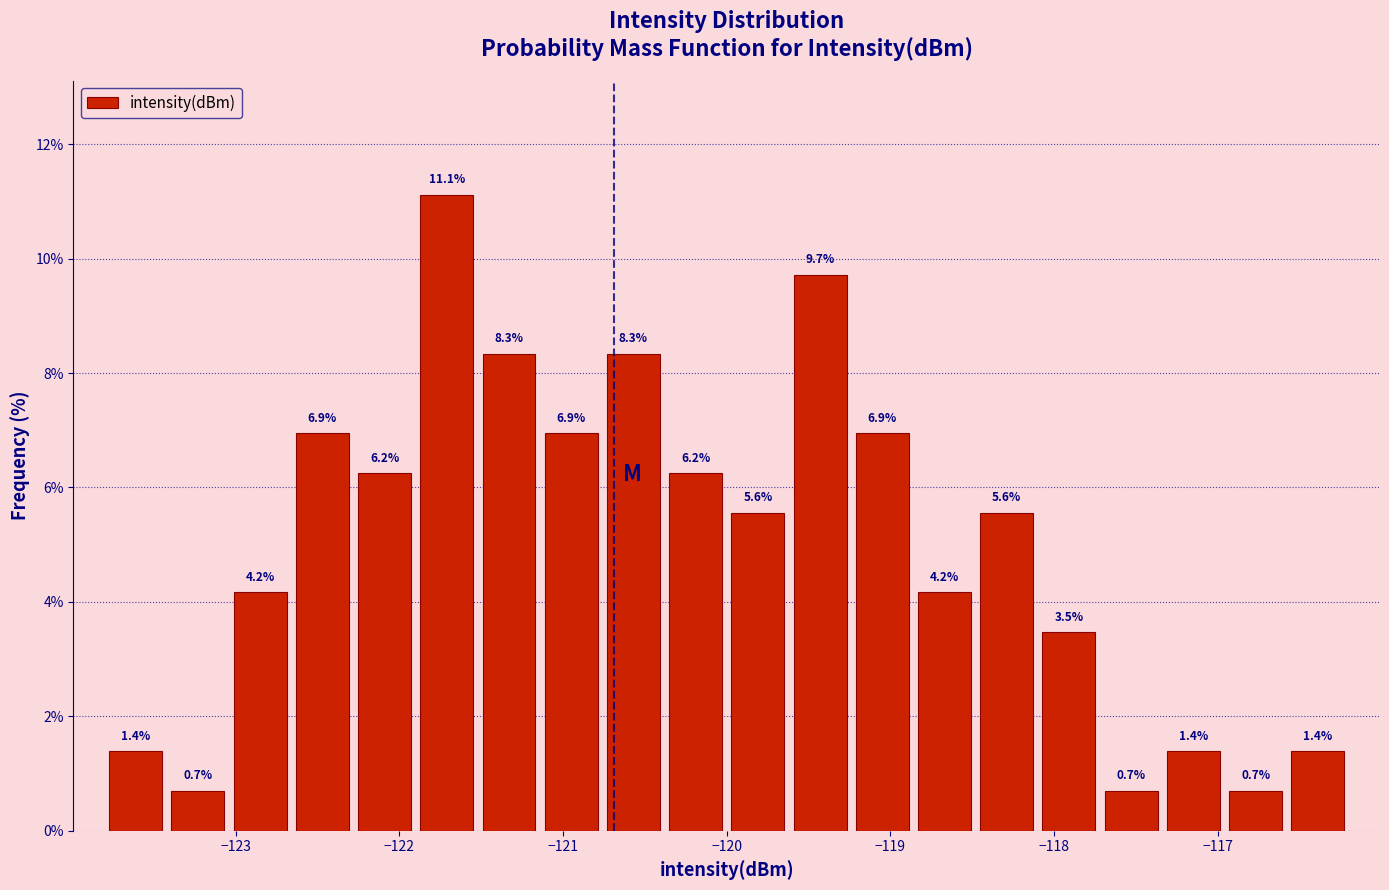

Read against the x-axis, roughly where is the centre of the tallest bar?

-121.7